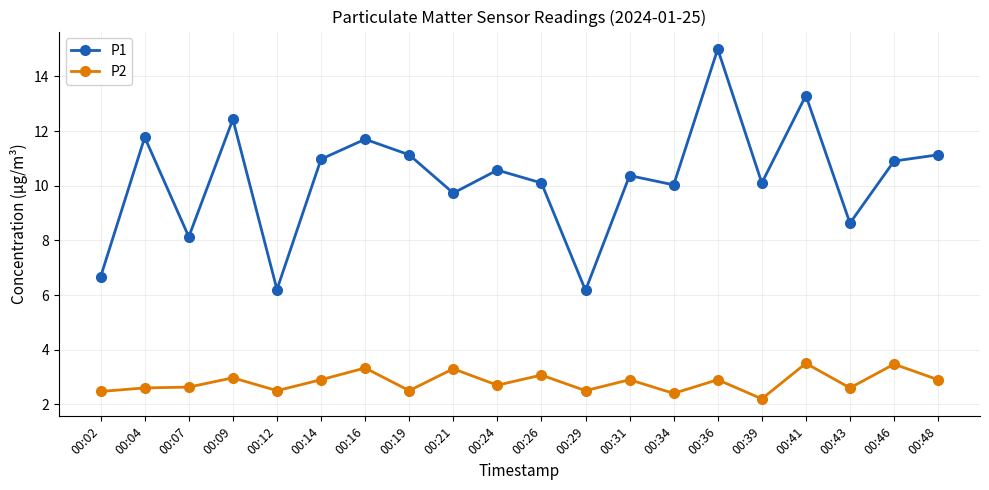

What is the average value of the P2 series?

2.8